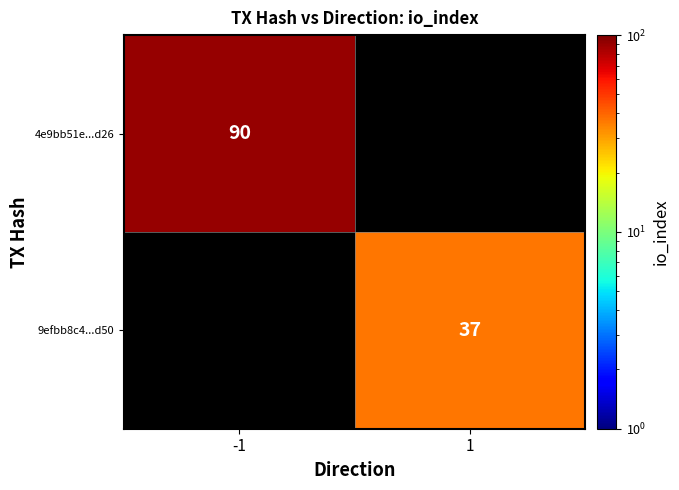

True or false: 4e9bb51e...d26 has a value of 90 at -1.

True